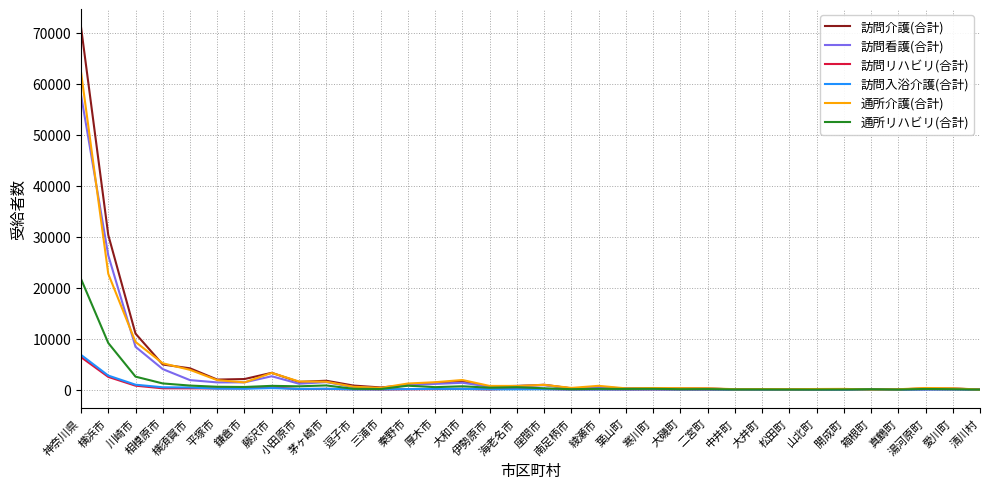

What position from the right is 山北町?

7